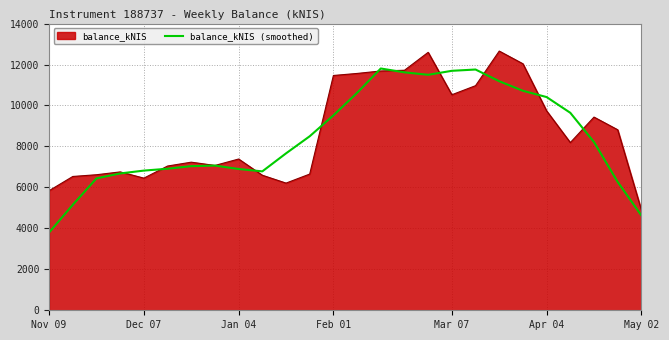

Rank the series by their maximum value, from highest to lowest.

balance_kNIS, balance_kNIS (smoothed)